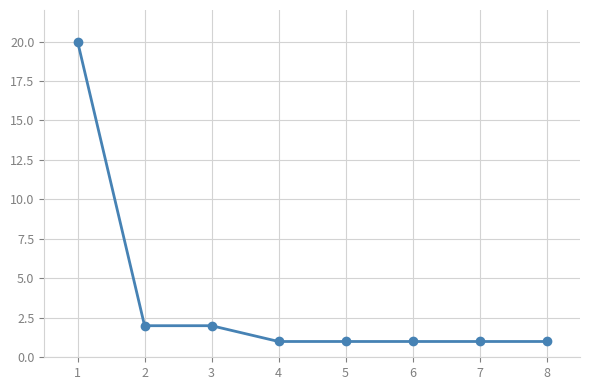

True or false: the data shows 2 at 3.

True